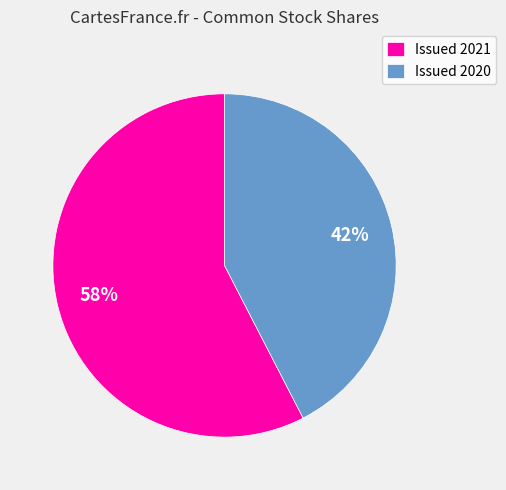

Count the number of slices in the pie.

2